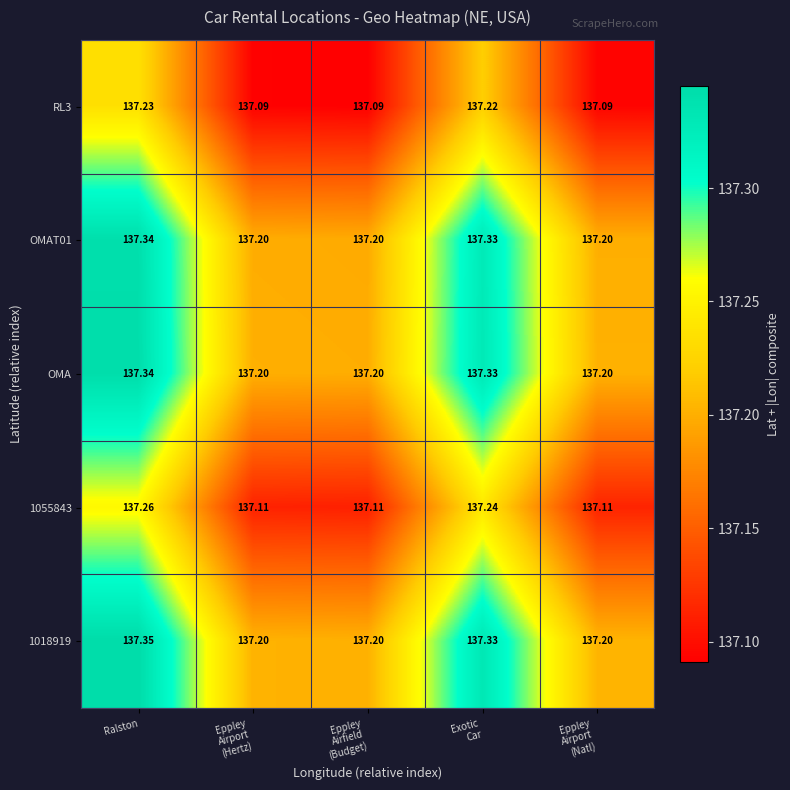

Which label corresponds to the largest value in the chart?

Ralston